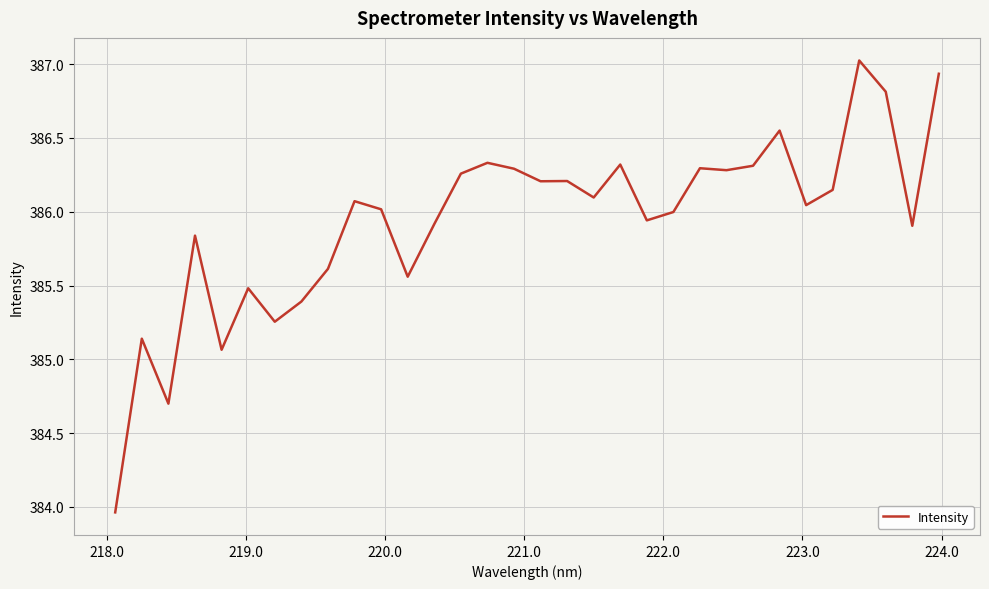

What is the difference between the maximum and minimum values?

3.1